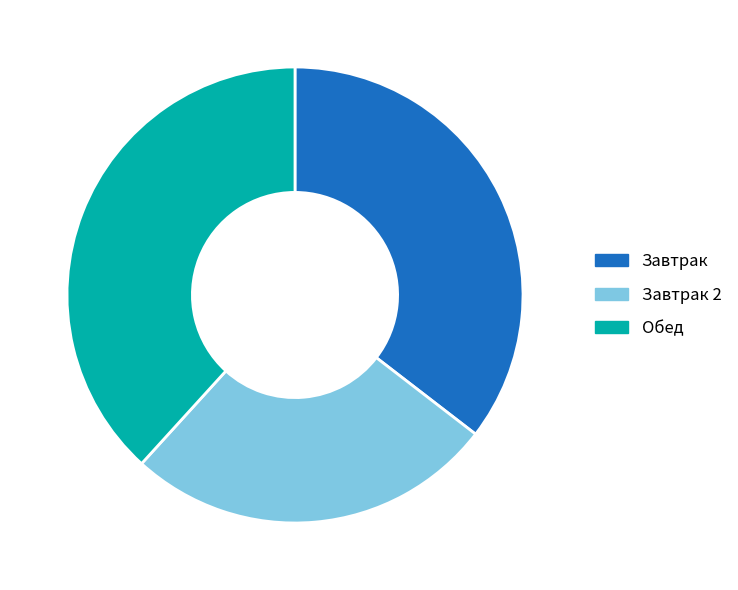

Is it true that Завтрак is 30% of the pie?

False